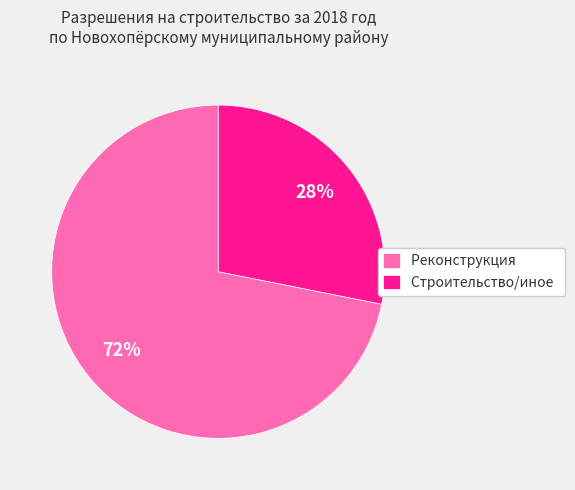

How many slices are in this pie chart?

2